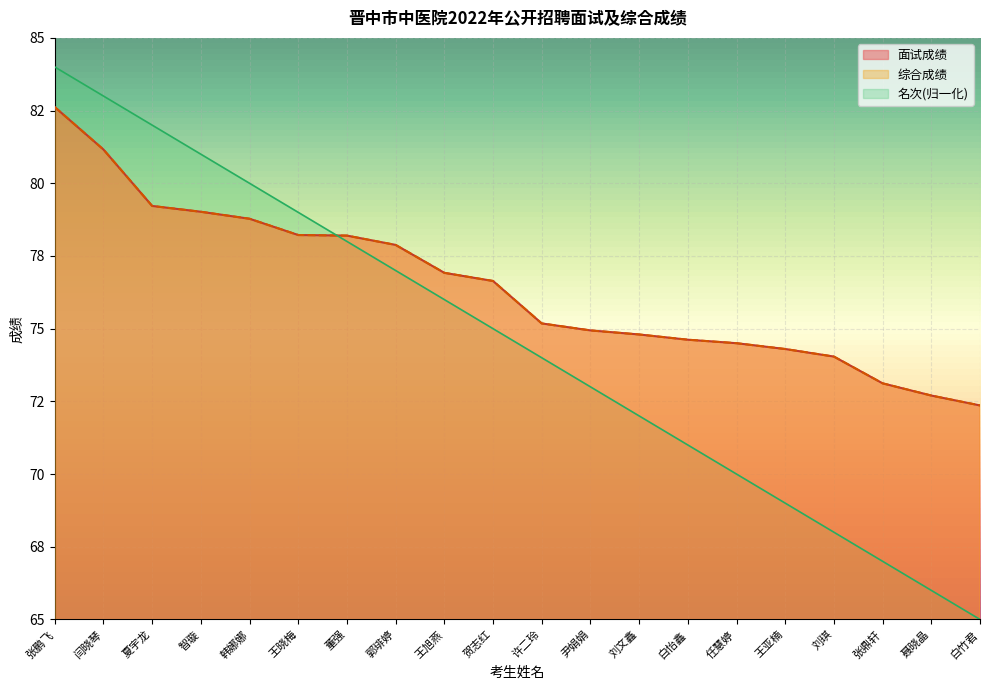

What is the label of the 5th point from the right?

王亚楠